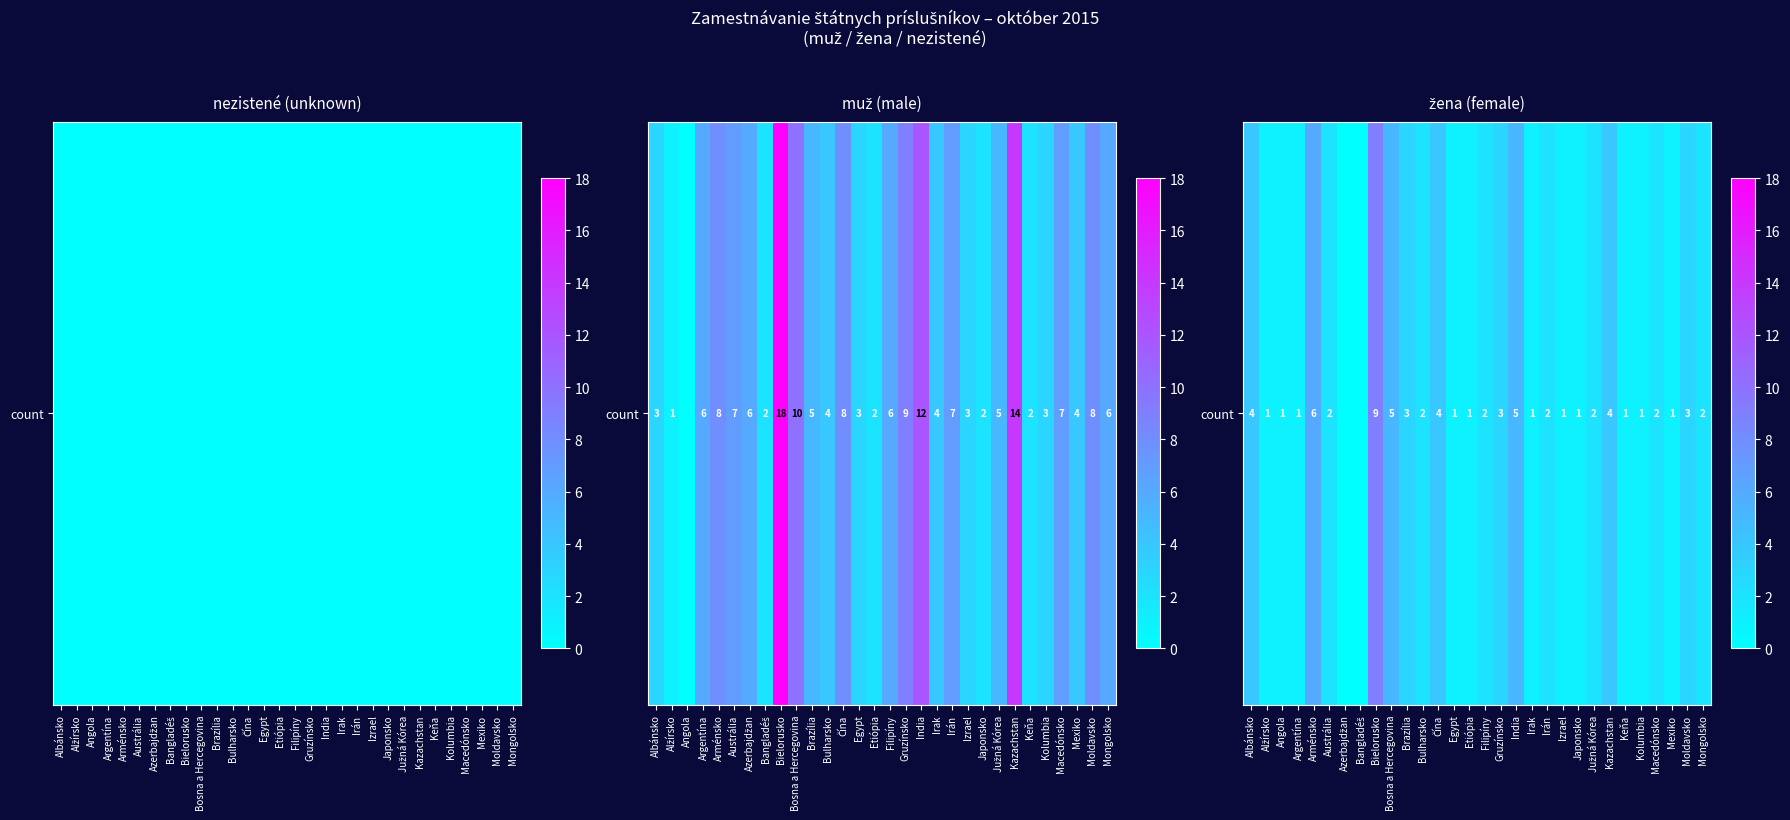

Rank the categories by value from lowest to highest.

Azerbajdžan, Bangladéš, Alžírsko, Angola, Argentína, Egypt, Etiópia, Irak, Izrael, Japonsko, Keňa, Kolumbia, Mexiko, Austrália, Bulharsko, Filipíny, Irán, Južná Kórea, Macedónsko, Mongolsko, Brazília, Gruzínsko, Moldavsko, Albánsko, Čína, Kazachstan, Bosna a Hercegovina, India, Arménsko, Bielorusko